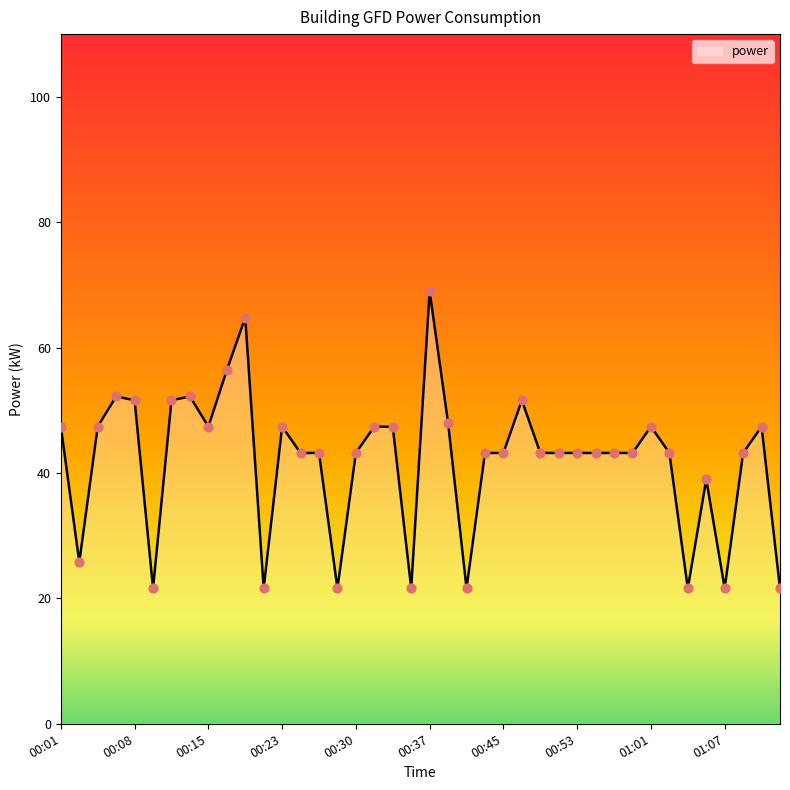

What is the minimum value shown in the chart?

21.6